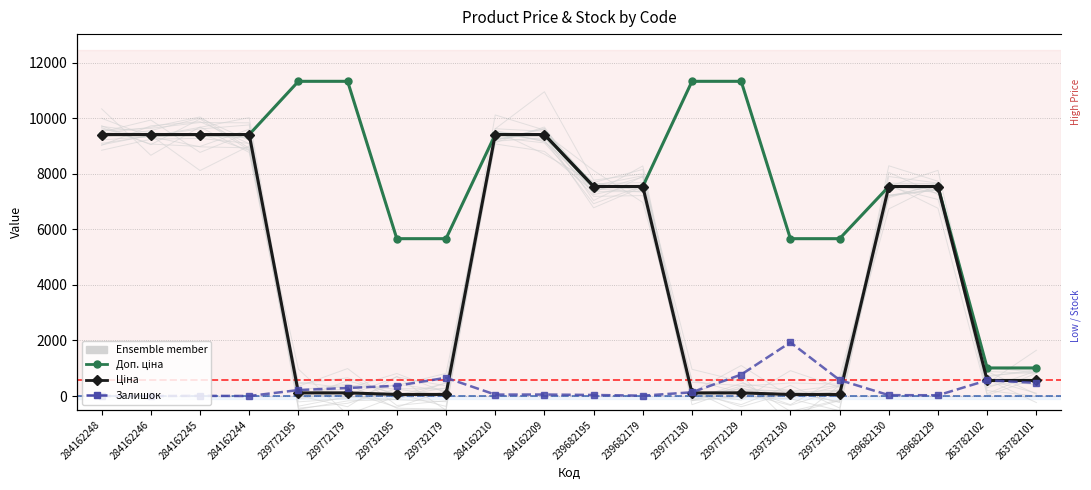

Reading left to right, transcribe all the data shown in this chart.

Доп. ціна: 284162248=9416.9	284162246=9416.9	284162245=9416.9	284162244=9416.9	239772195=11334.0	239772179=11334.0	239732195=5667.0	239732179=5667.0	284162210=9416.9	284162209=9416.9	239682195=7545.9	239682179=7545.9	239772130=11334.0	239772129=11334.0	239732130=5667.0	239732129=5667.0	239682130=7545.9	239682129=7545.9	263782102=1011.0	263782101=1011.0
Ціна: 284162248=9416.9	284162246=9416.9	284162245=9416.9	284162244=9416.9	239772195=113.3	239772179=113.3	239732195=56.7	239732179=56.7	284162210=9416.9	284162209=9416.9	239682195=7545.9	239682179=7545.9	239772130=113.3	239772129=113.3	239732130=56.7	239732129=56.7	239682130=7545.9	239682129=7545.9	263782102=560.2	263782101=560.2
Залишок: 284162248=0.0	284162246=0.0	284162245=7.0	284162244=1.0	239772195=215.0	239772179=290.0	239732195=370.0	239732179=658.0	284162210=52.0	284162209=54.0	239682195=38.0	239682179=13.0	239772130=135.0	239772129=772.0	239732130=1933.0	239732129=576.0	239682130=32.0	239682129=28.0	263782102=566.0	263782101=473.0